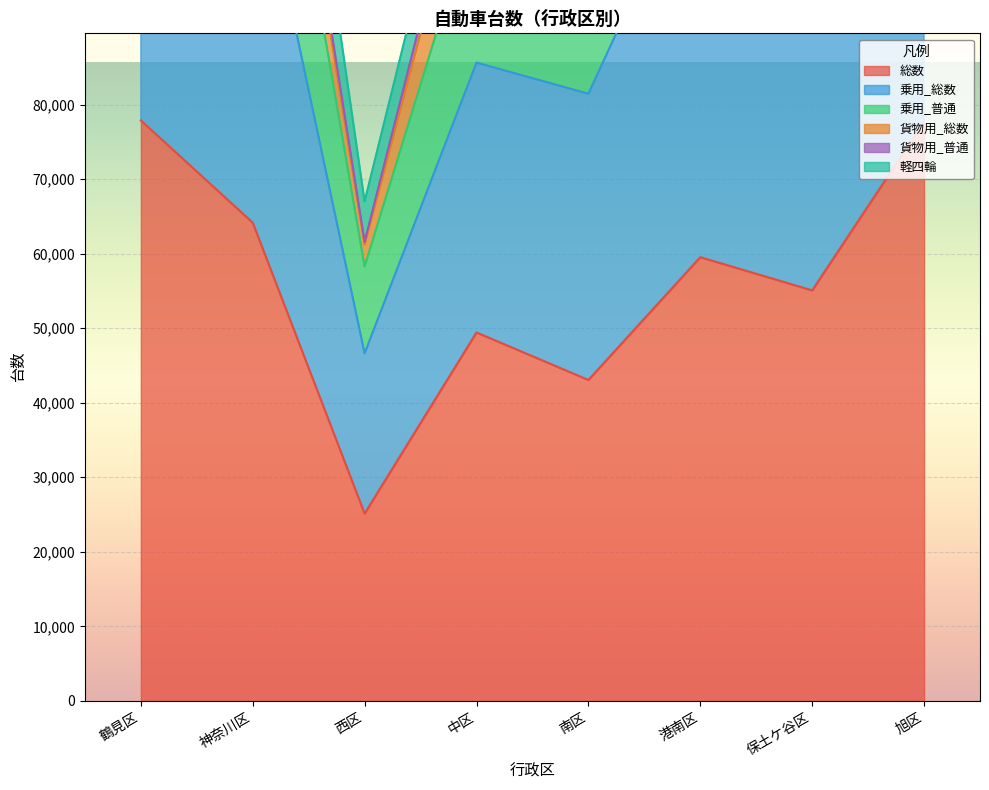

True or false: 総数 and 乗用_普通 cross at least once.

False